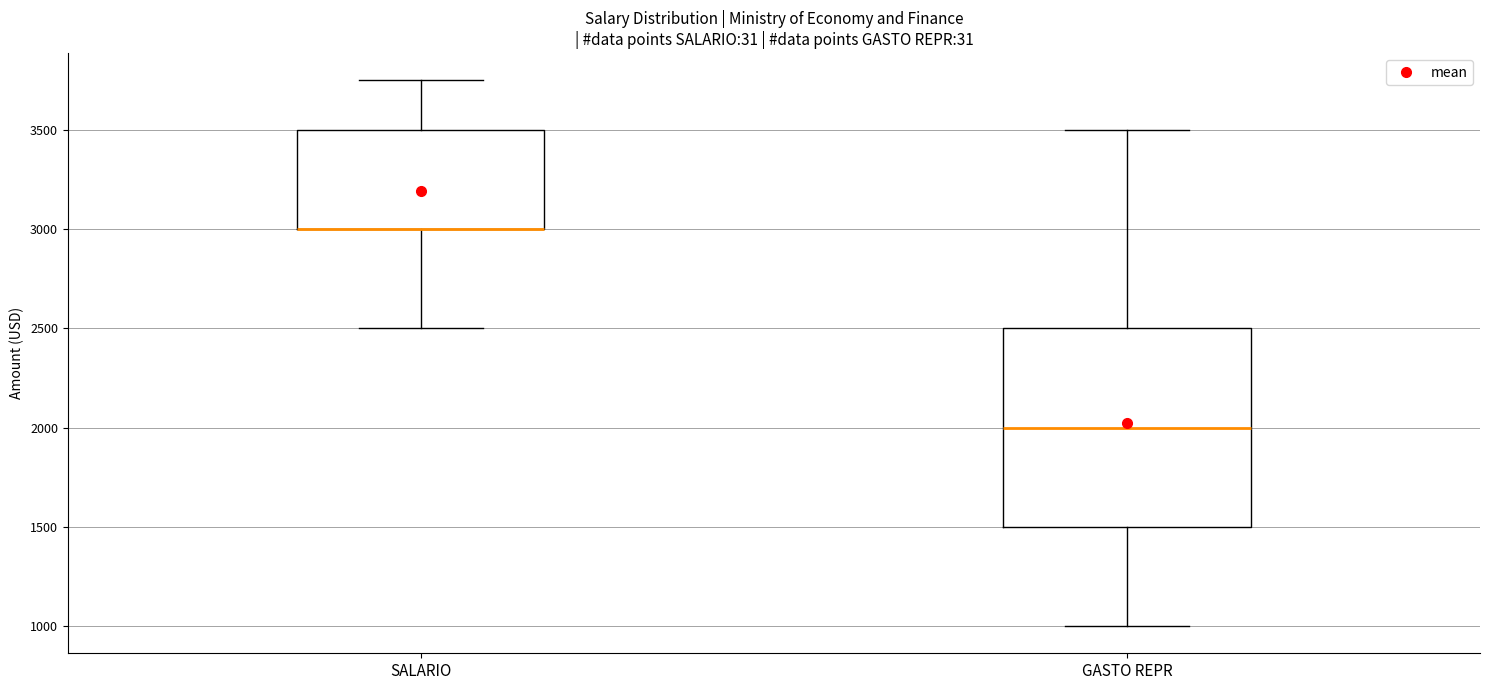

Reading left to right, transcribe this box plot: for each box, give where its median line is, the range the box spans, and where its two whiskers end, as read against the y-axis. The values are not printed on the chart, so give them approximately, as read against the axis.

SALARIO: median 3000 (drawn on the box's lower edge), box 3000 to 3500, whiskers 2500 to 3750
GASTO REPR: median 2000, box 1500 to 2500, whiskers 1000 to 3500